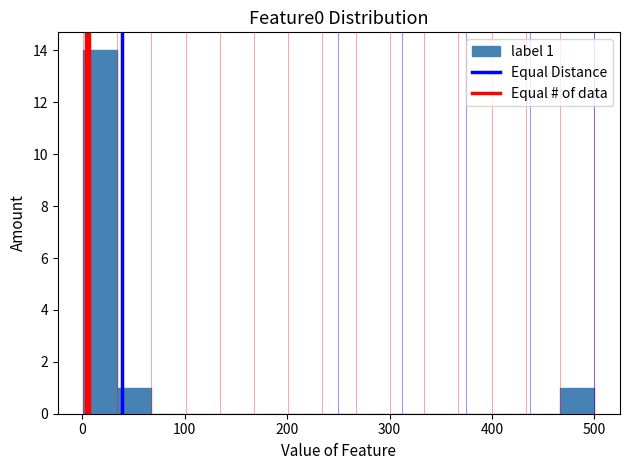

Around what value on the x-axis is the tallest bar? Give the approximate position of its centre, as read against the axis.

20